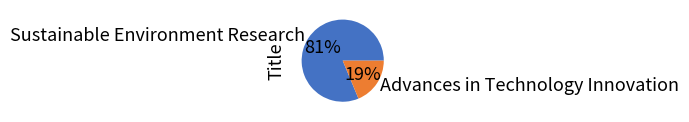

Count the number of slices in the pie.

2